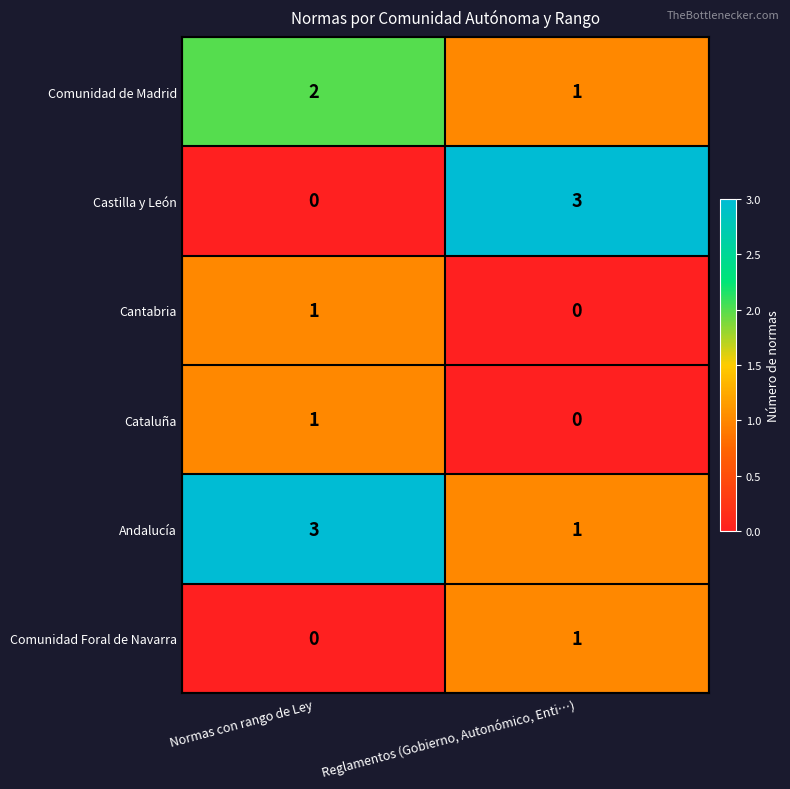

The Andalucía series shows 4 at Normas con rango de Ley. True or false?

False